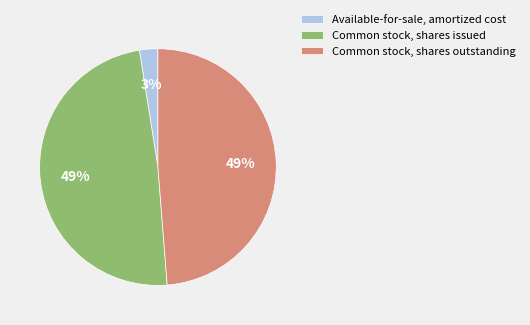

Which category has the smallest portion of the pie?

Available-for-sale, amortized cost